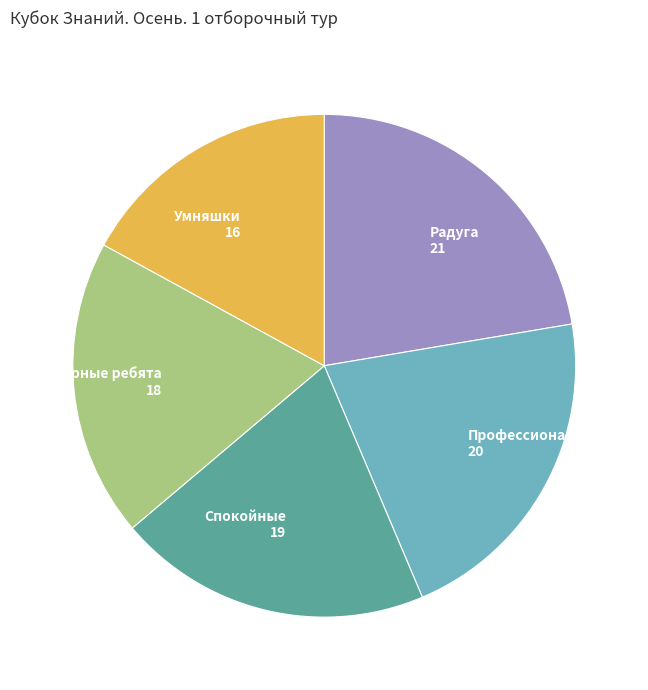

Does any single category account for the majority?

No